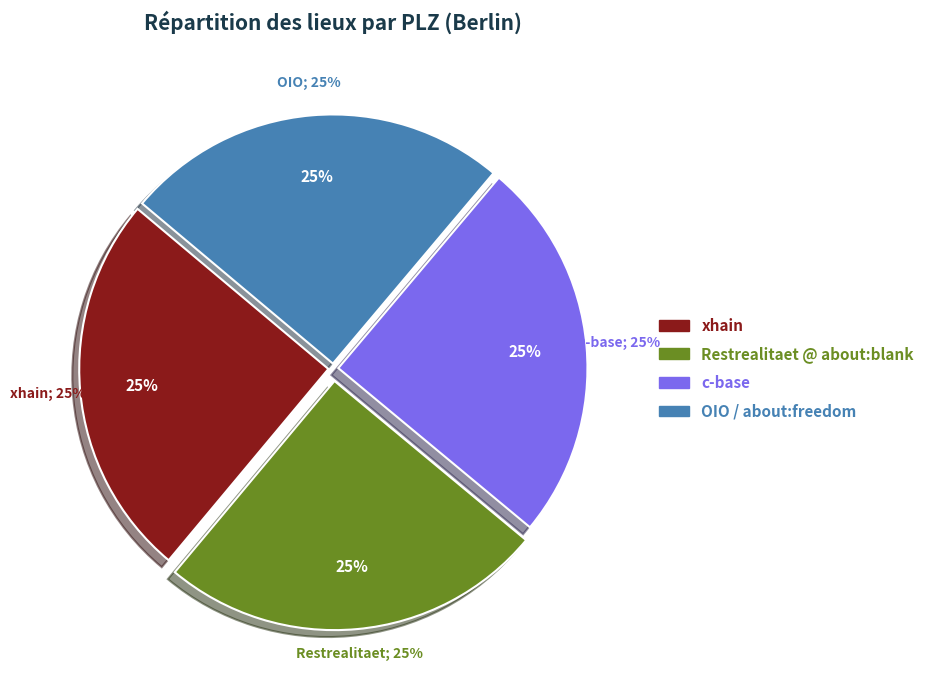

True or false: OIO / about:freedom accounts for 15% of the total.

False